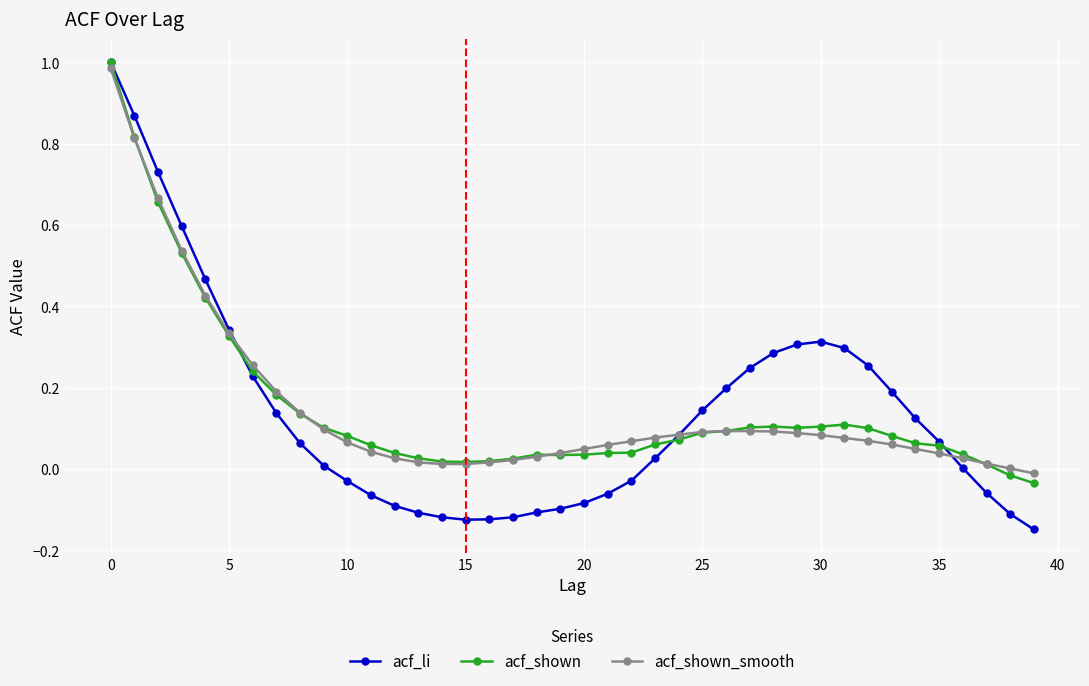

At how many categories does at least one series exceed 0?

39